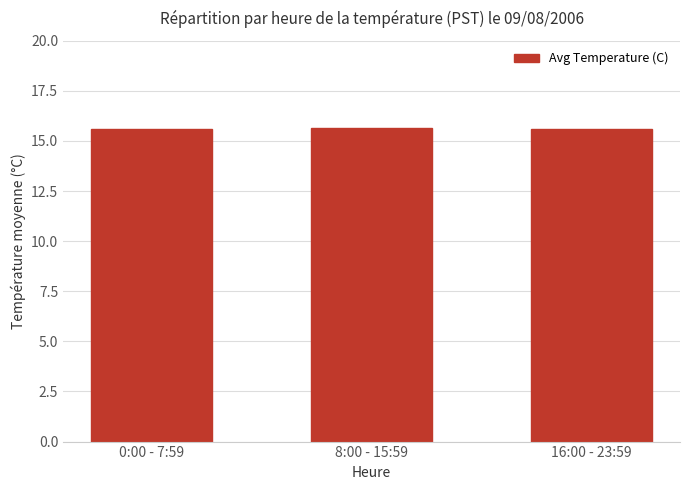

What is the average value?

15.6